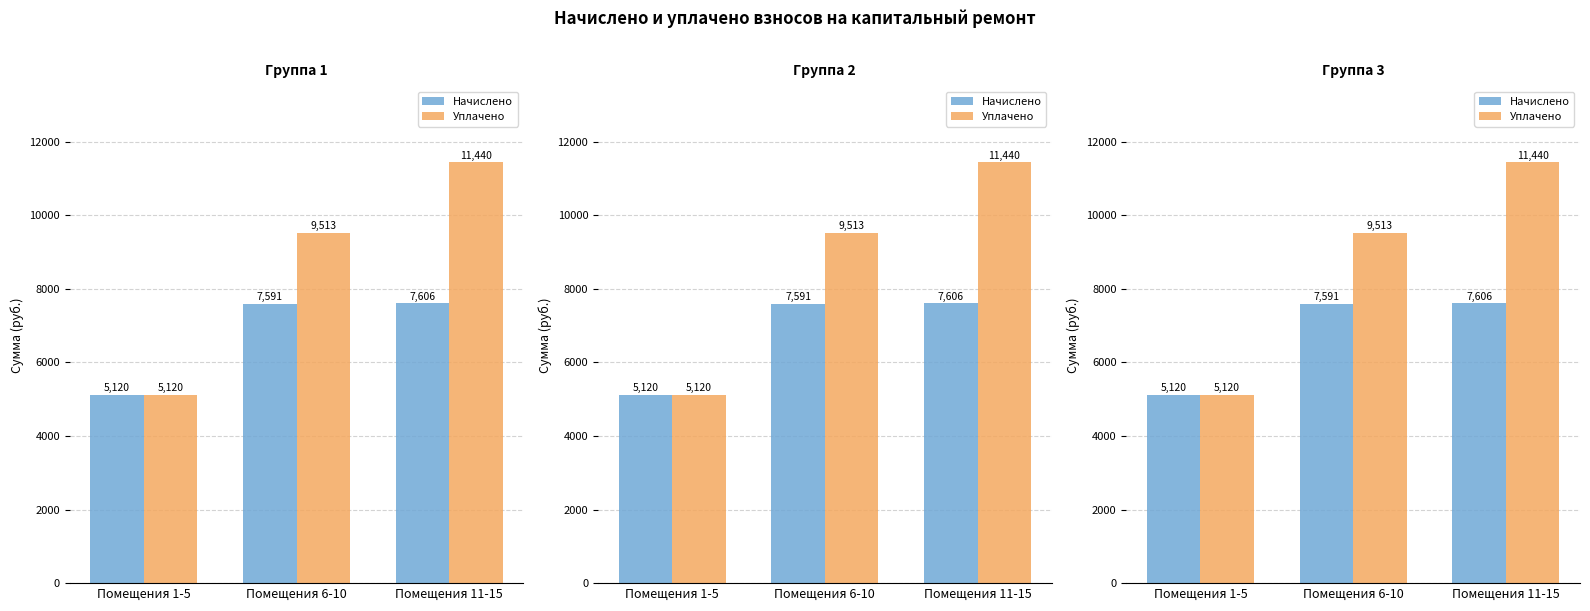

What is the total value across all series at Помещения 11-15?

19045.8